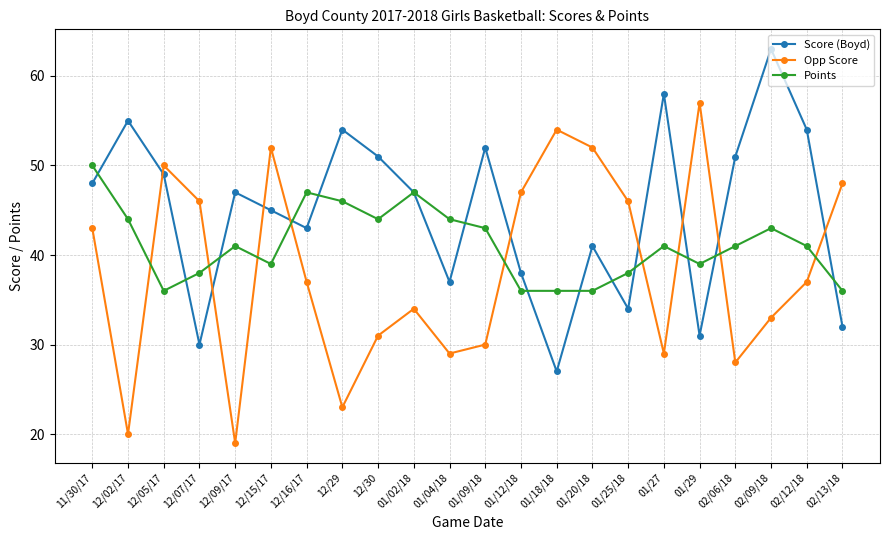

Where is Score (Boyd) nearest to the value 45?

12/15/17